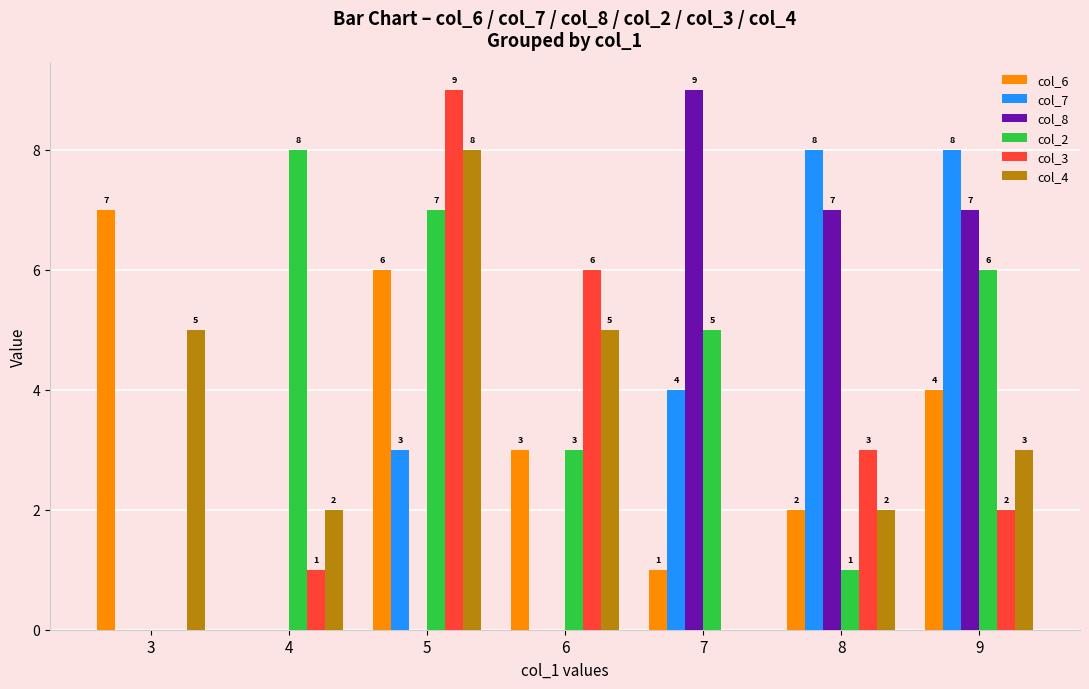

What is the difference between the col_8 values at 3 and 9?

7